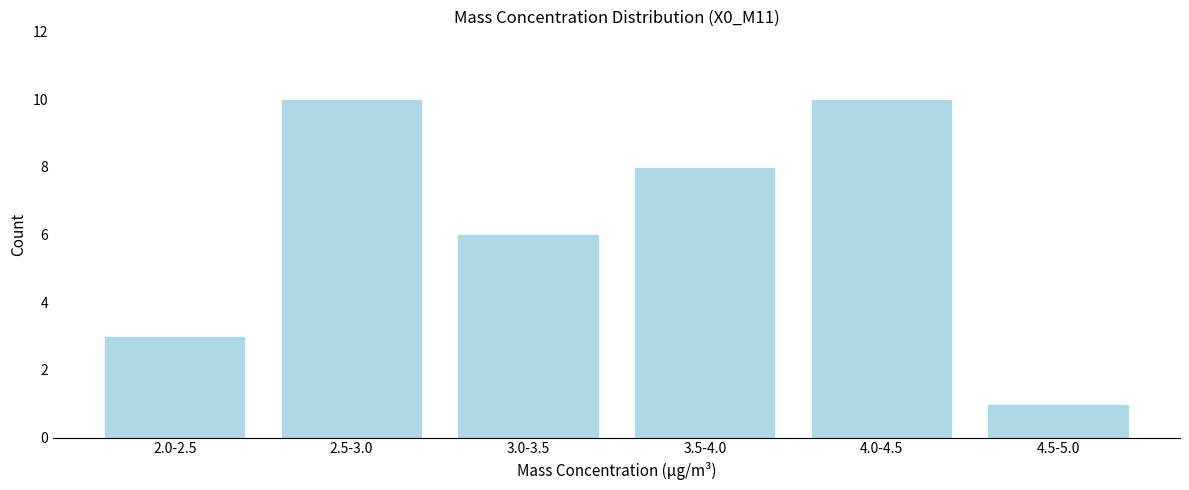

Reading right to left, transcribe all the data shown in this chart.

1	10	8	6	10	3